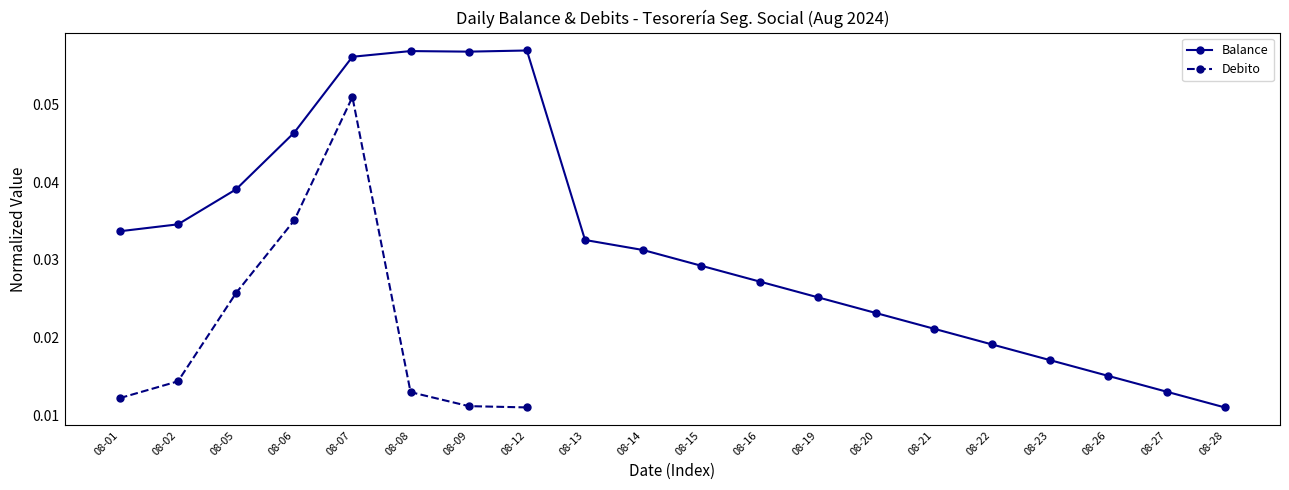

Which category has the lowest value in the Balance series?

08-28